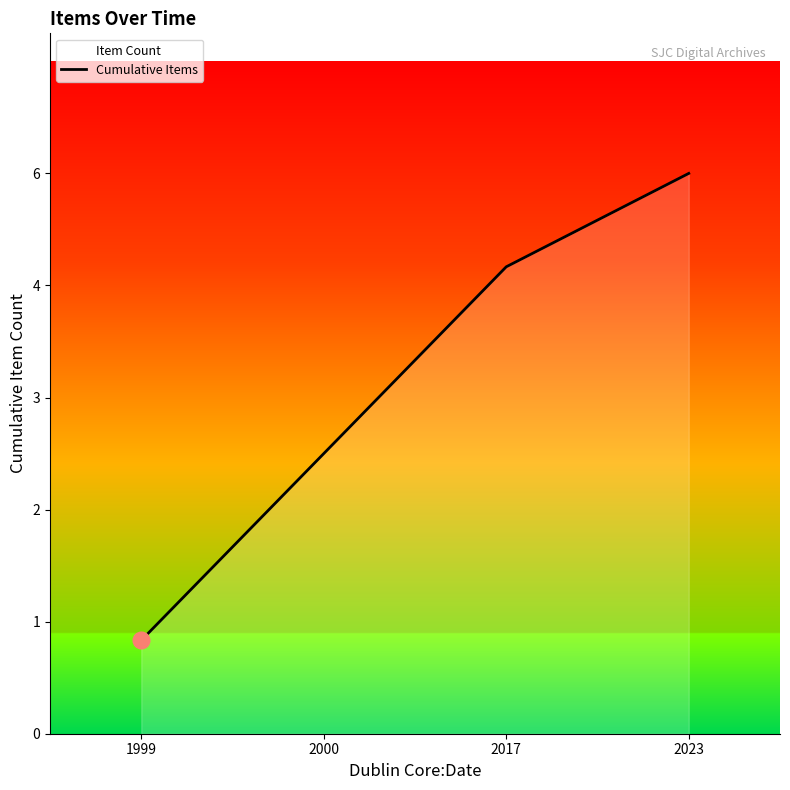

What is the difference between the maximum and minimum values?

5